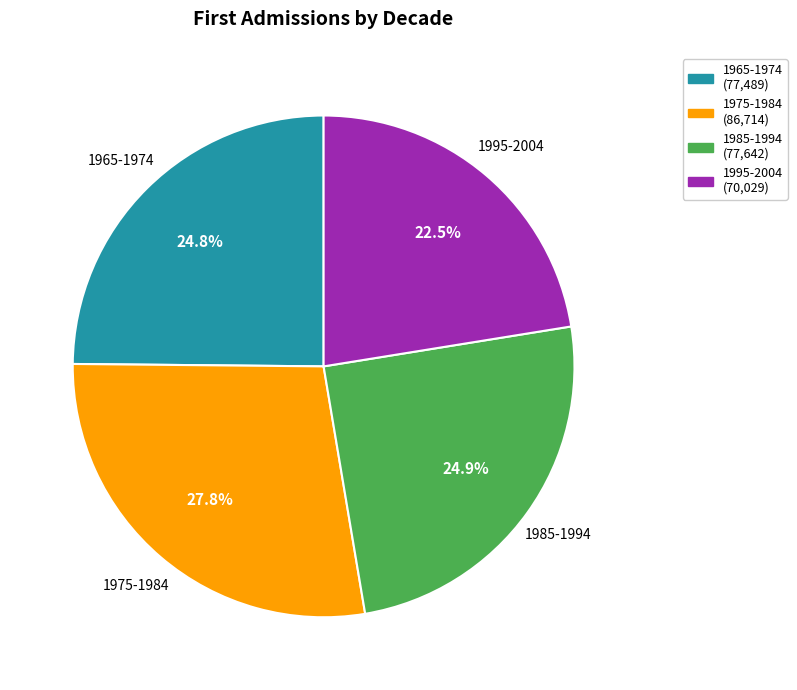

Approximately how many times larger is the value at 1965-1974 compared to 1985-1994?

1.0